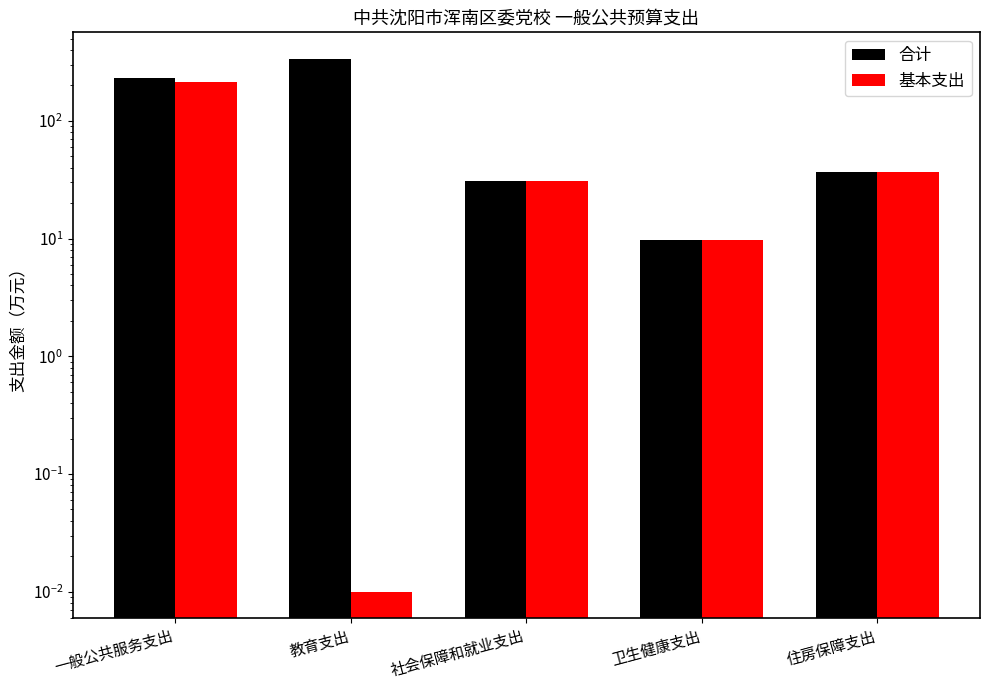

What value does the 基本支出 series have at 住房保障支出?

37.0